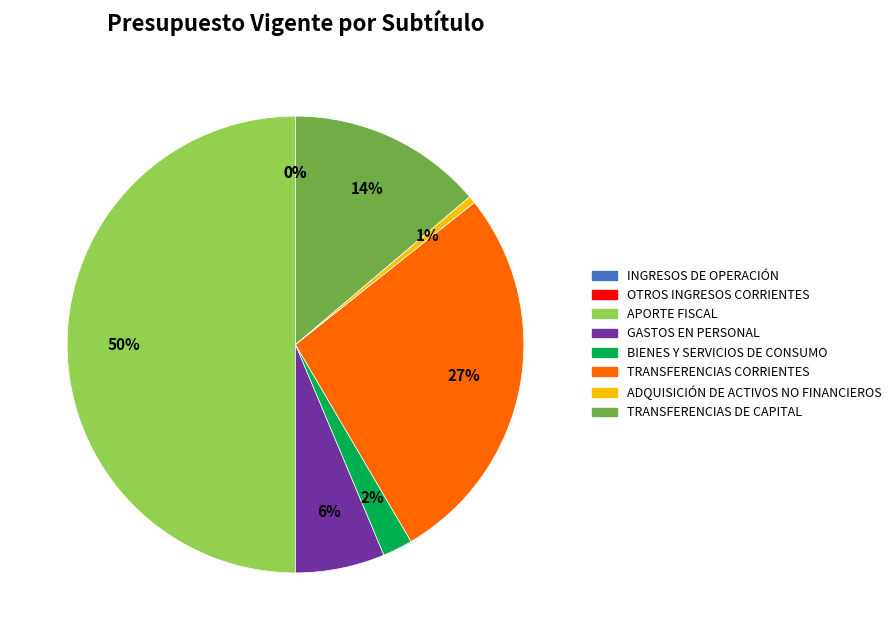

To the nearest percent, what portion does ADQUISICIÓN DE ACTIVOS NO FINANCIEROS represent?

1%